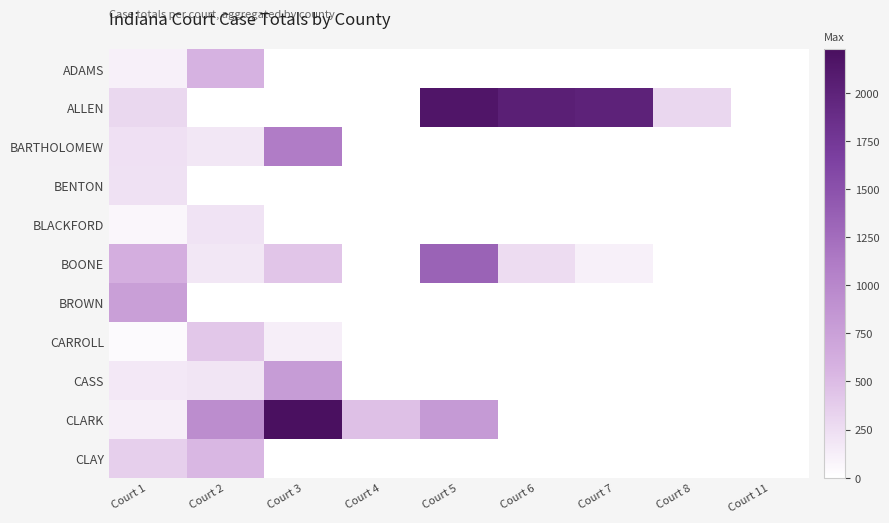

Rank the series by their maximum value, from lowest to highest.

BLACKFORD, BENTON, CARROLL, CLAY, ADAMS, BROWN, CASS, BARTHOLOMEW, BOONE, ALLEN, CLARK